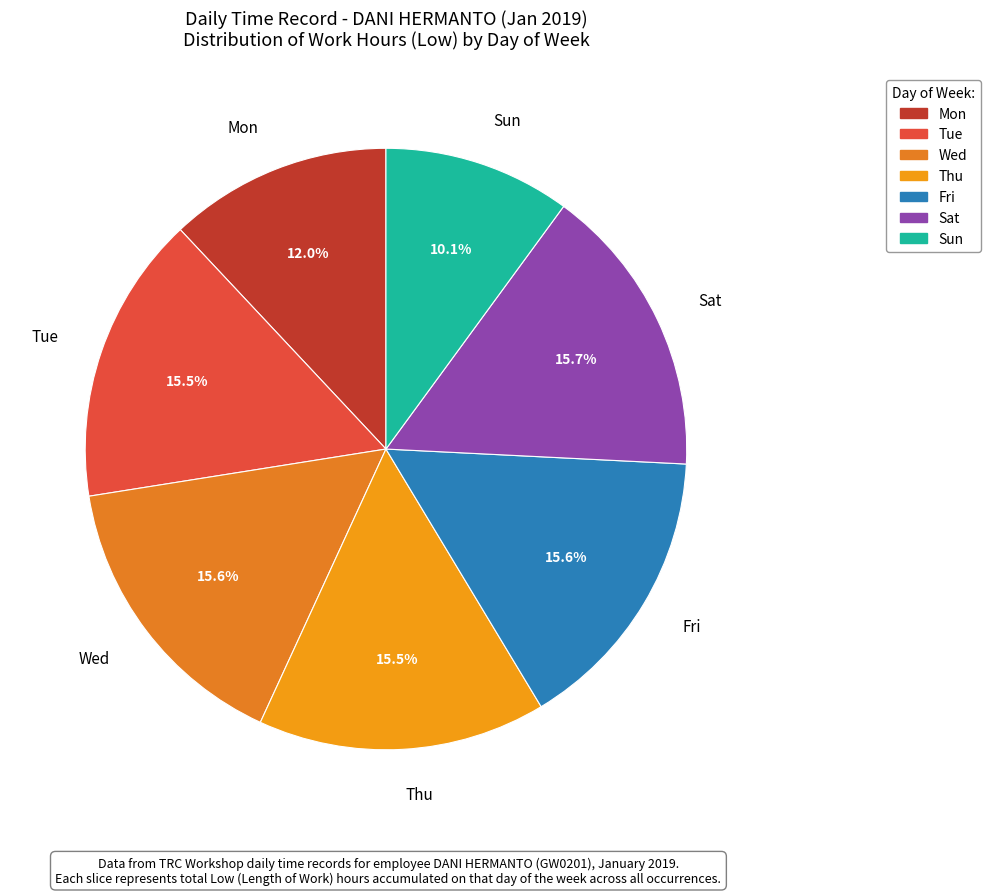

What is the total percentage of Fri and Mon?

27.6%